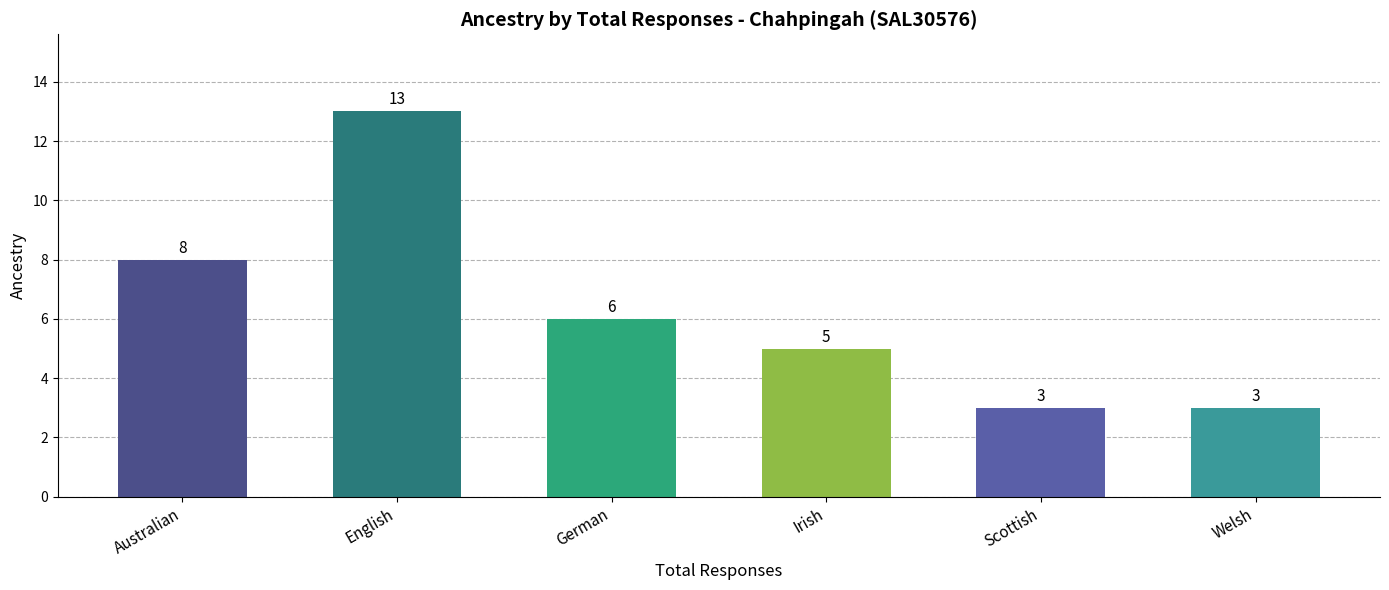

What is the label of the 3rd bar from the right?

Irish